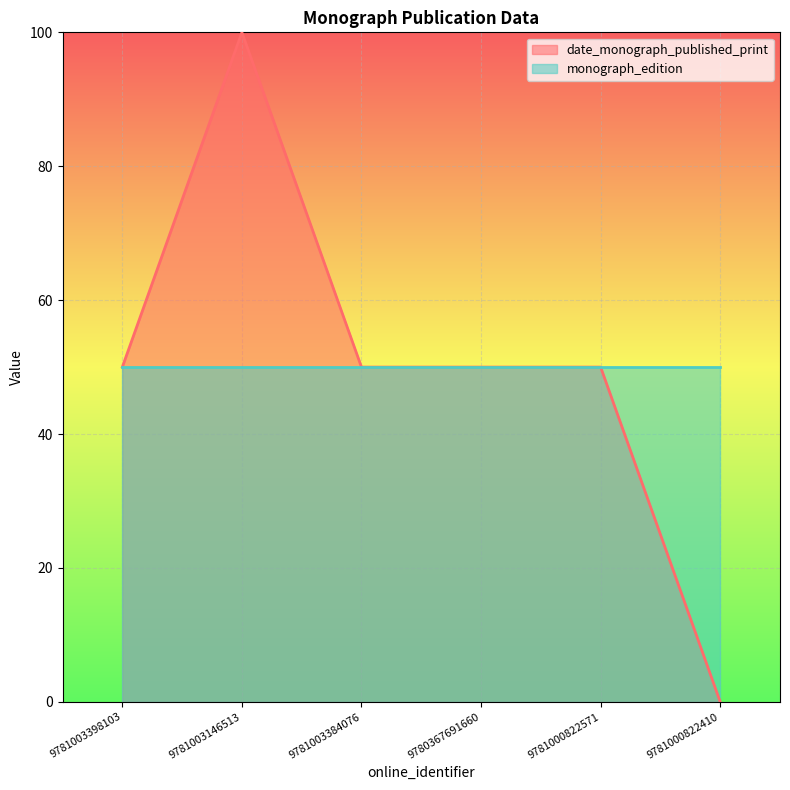

Rank the categories by value from highest to lowest.

9781003146513, 9781003398103, 9781003384076, 9780367691660, 9781000822571, 9781000822410